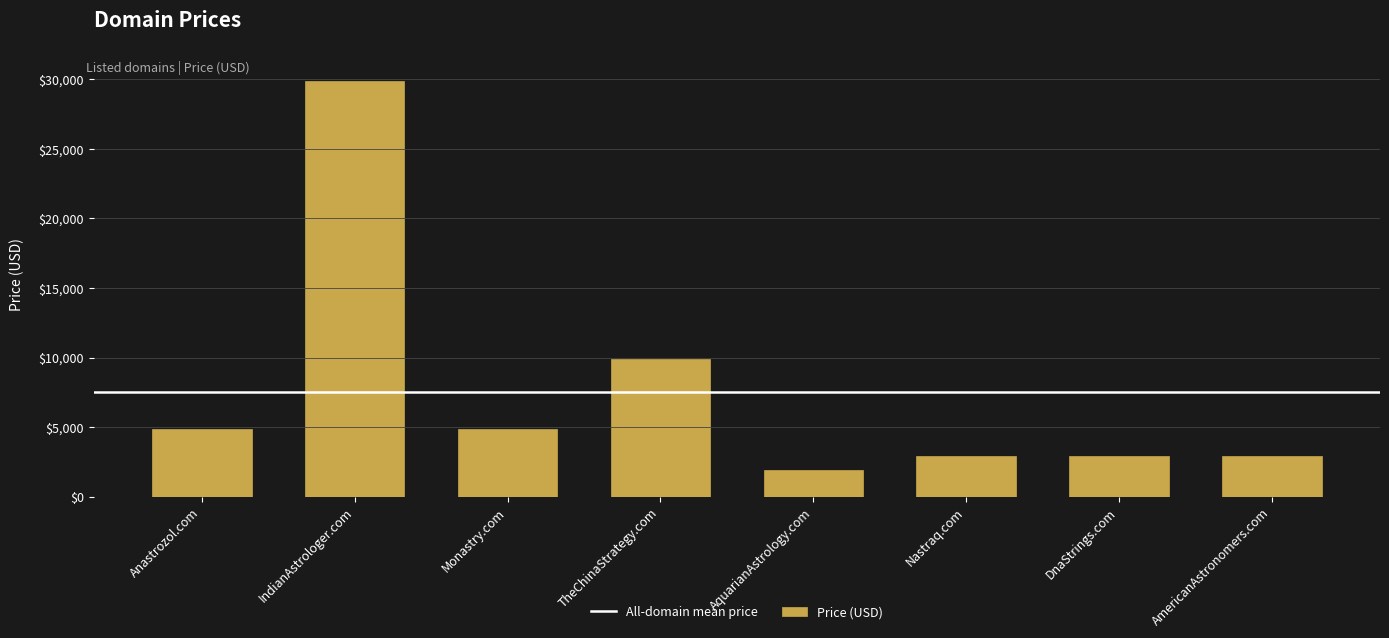

What is the ratio of the value at IndianAstrologer.com to the value at AquarianAstrology.com?

15.8